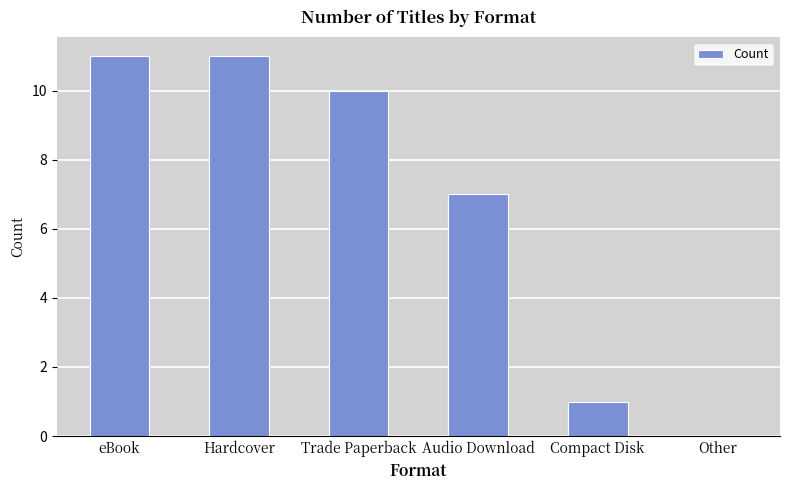

What is the sum of the values at Other and Hardcover?

11